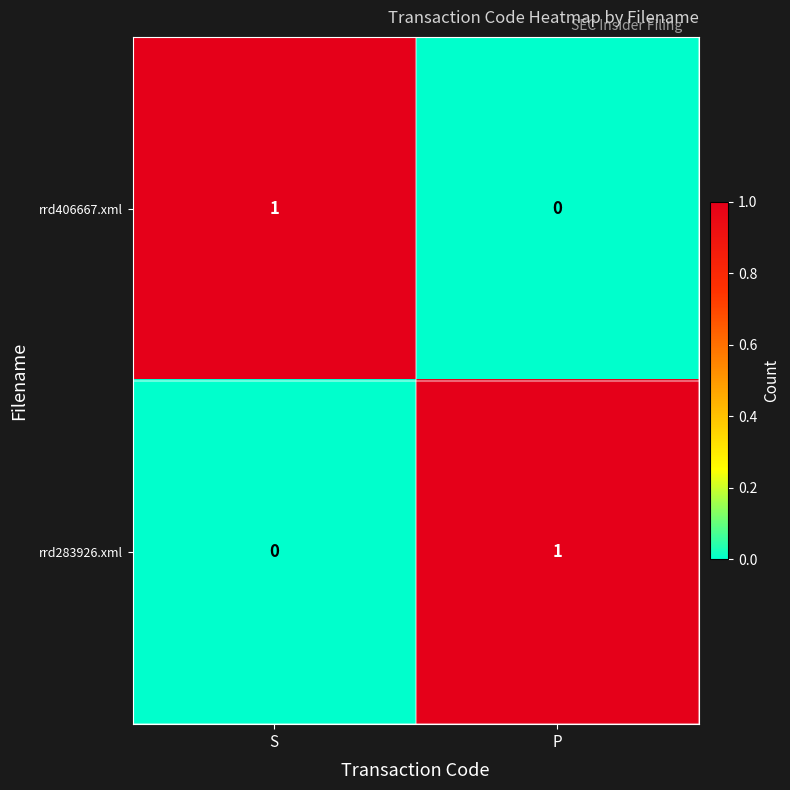

At how many categories does at least one series exceed 0?

2